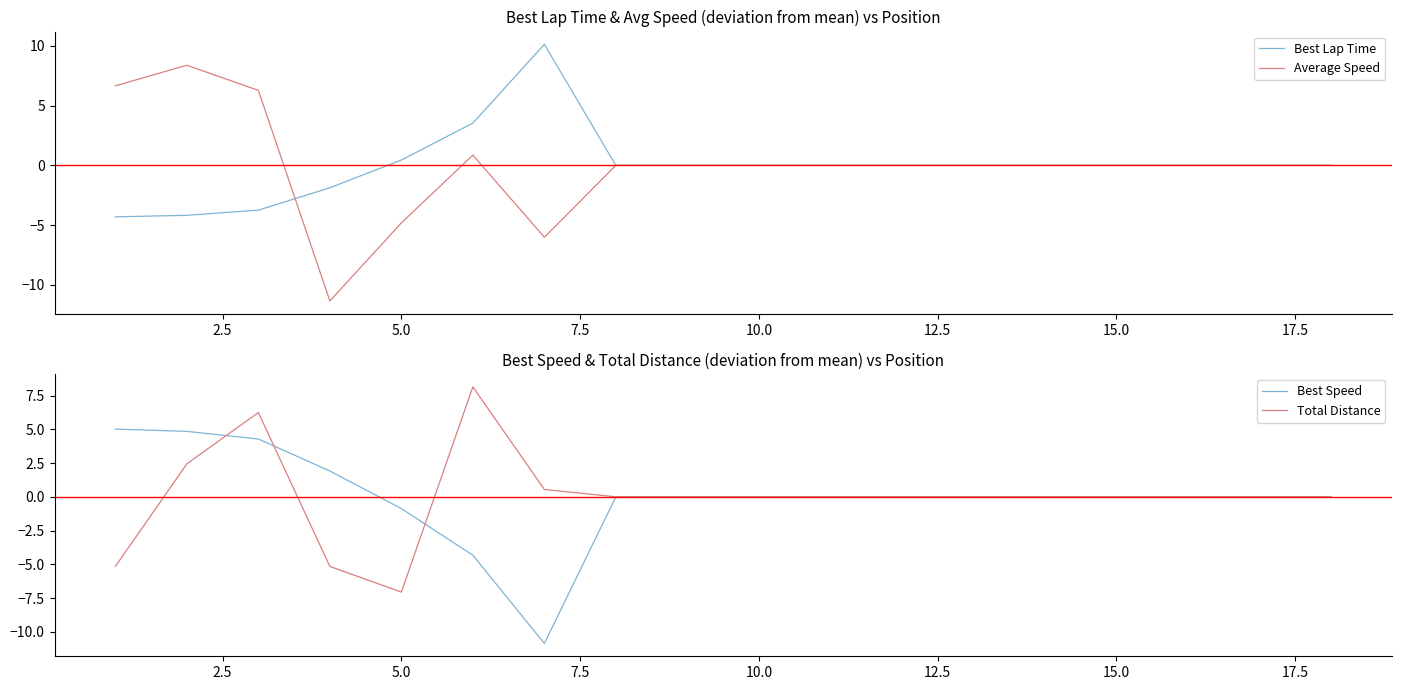

How many interior local valleys does the Total Distance series have?

1